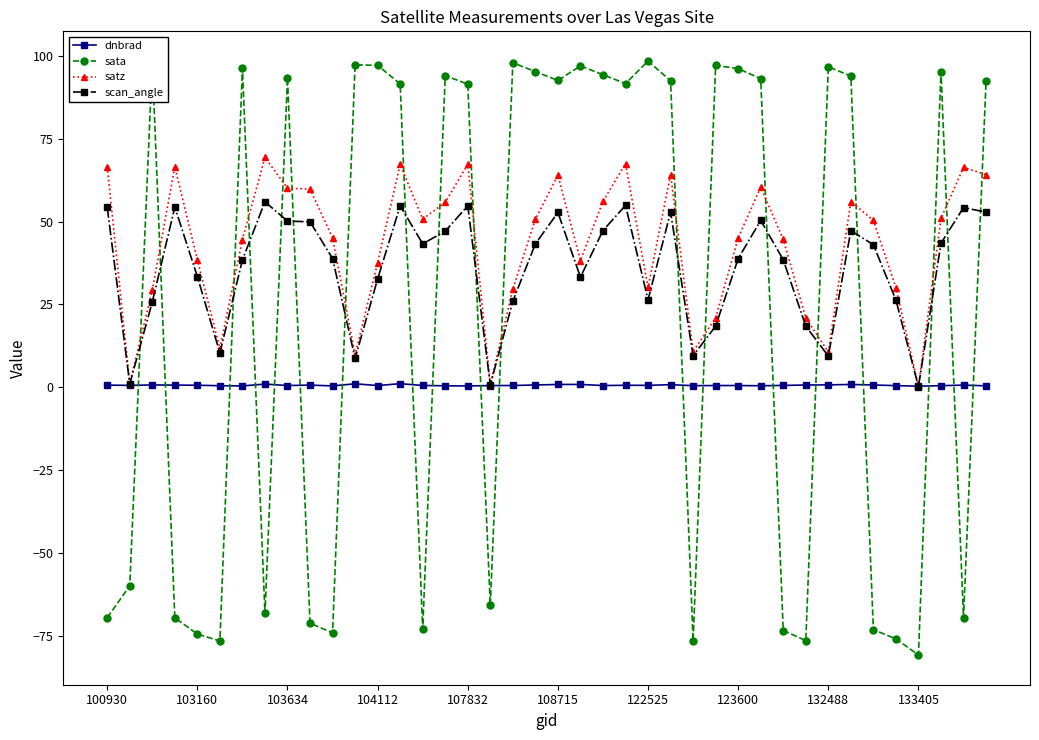

What is the minimum value for satz?

0.3